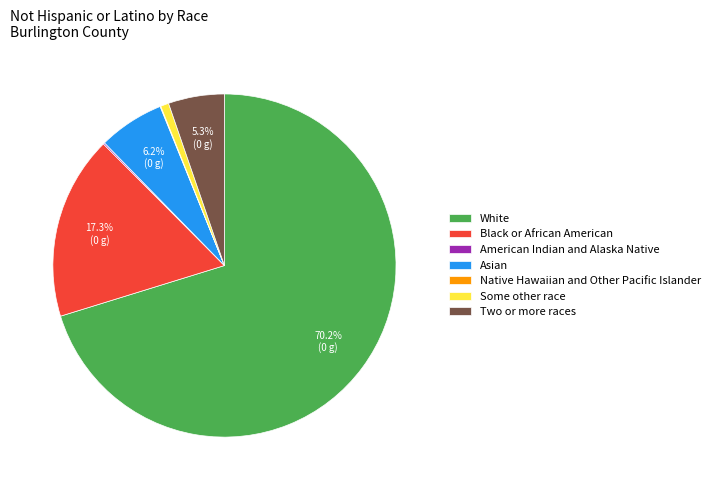

Which category has the biggest portion of the pie?

White